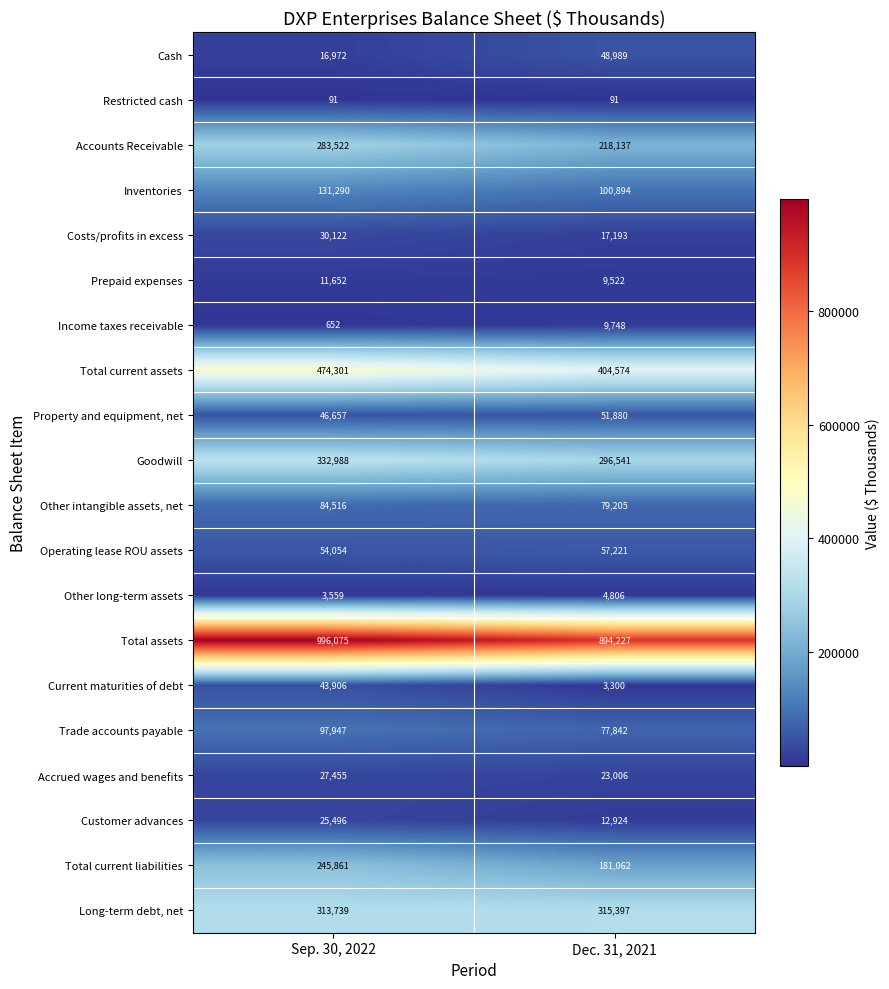

At Dec. 31, 2021, list the series in order from largest to smallest.

Total assets, Total current assets, Long-term debt, net, Goodwill, Accounts Receivable, Total current liabilities, Inventories, Other intangible assets, net, Trade accounts payable, Operating lease ROU assets, Property and equipment, net, Cash, Accrued wages and benefits, Costs/profits in excess, Customer advances, Income taxes receivable, Prepaid expenses, Other long-term assets, Current maturities of debt, Restricted cash